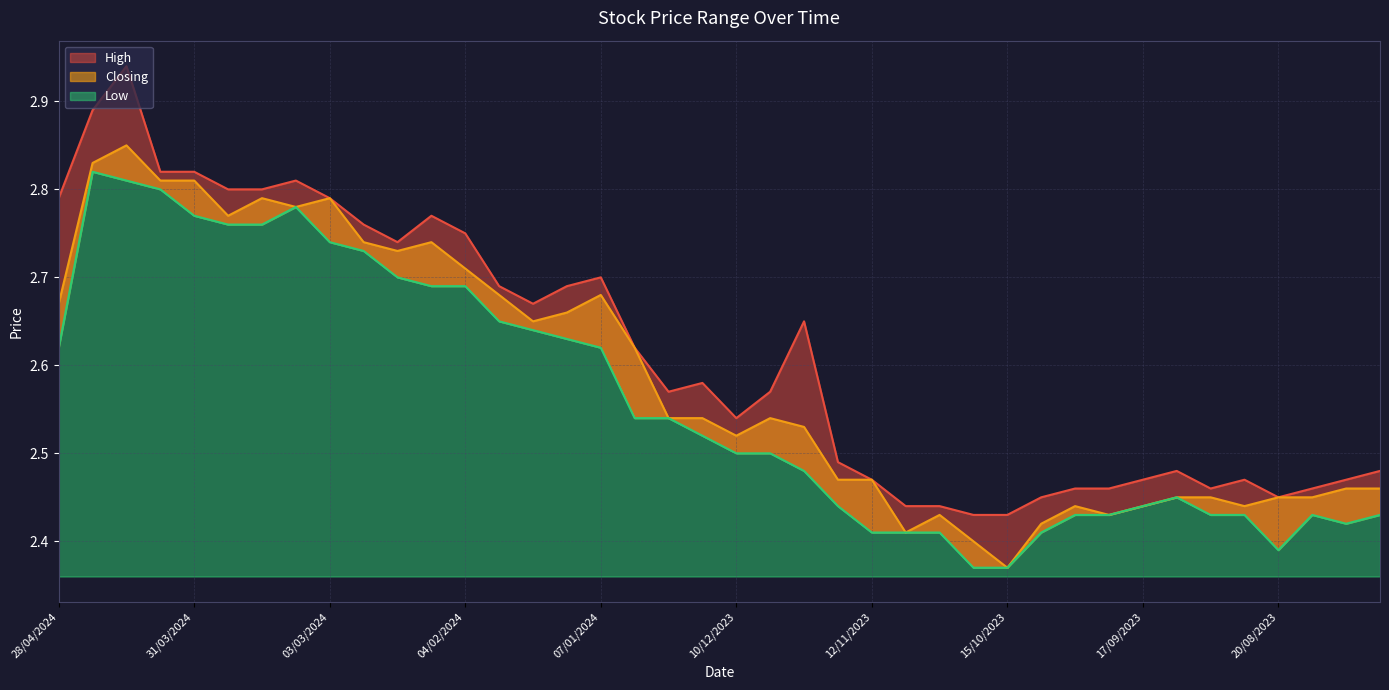

True or false: High and Closing intersect in this chart.

False